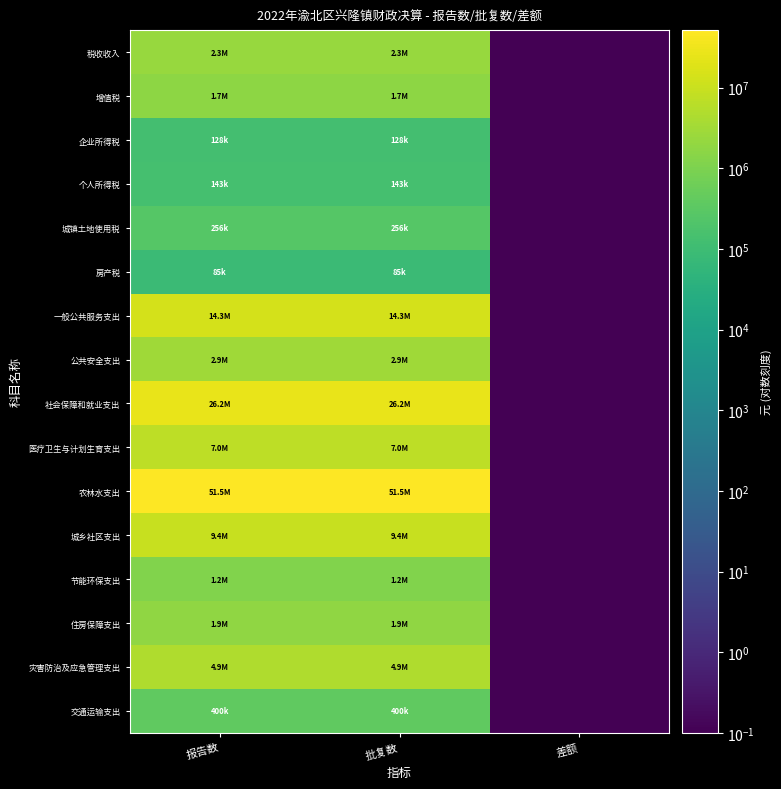

Rank the series at 批复数 from highest to lowest value.

农林水支出, 社会保障和就业支出, 一般公共服务支出, 城乡社区支出, 医疗卫生与计划生育支出, 灾害防治及应急管理支出, 公共安全支出, 税收收入, 住房保障支出, 增值税, 节能环保支出, 交通运输支出, 城镇土地使用税, 个人所得税, 企业所得税, 房产税